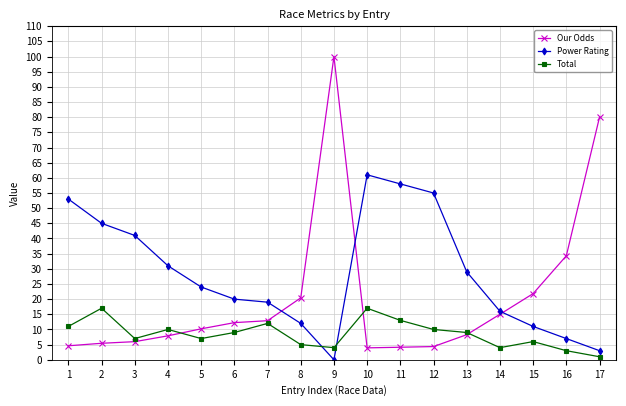

What is the difference between the highest and lowest values at 14?

12.0